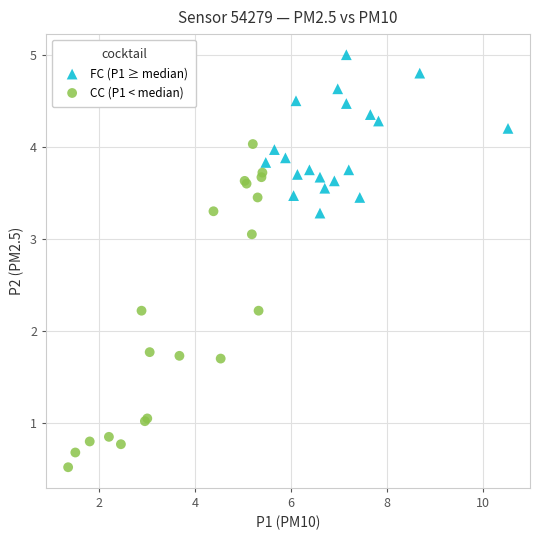

What are all the series names shown in the legend?

FC (P1 ≥ median), CC (P1 < median)